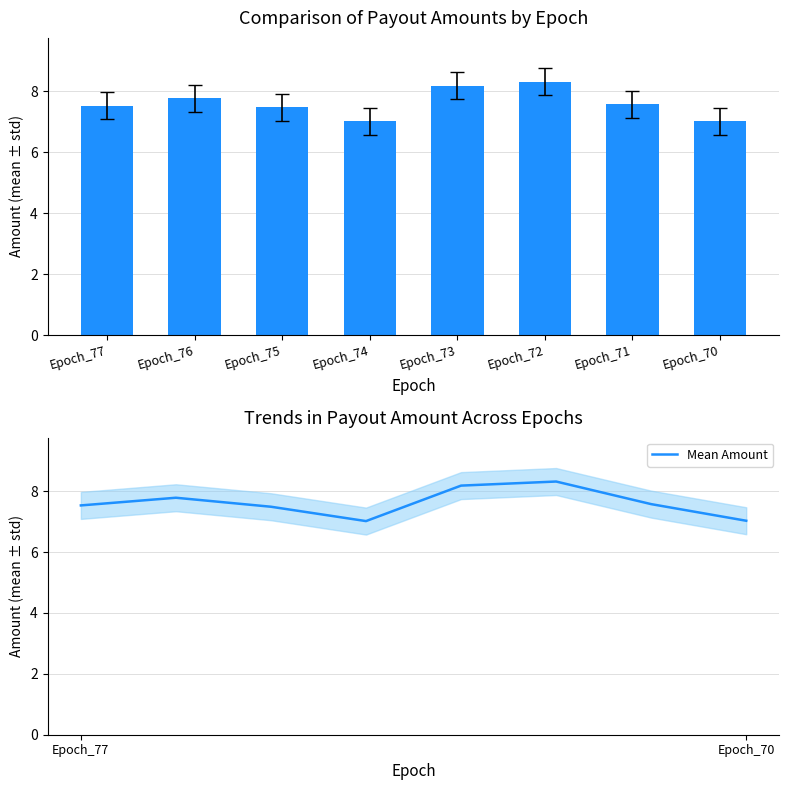

Reading right to left, what are all the values shown in this chart?

Amount: Epoch_70=7.0	Epoch_71=7.6	Epoch_72=8.3	Epoch_73=8.2	Epoch_74=7.0	Epoch_75=7.5	Epoch_76=7.8	Epoch_77=7.5
Mean Amount: Epoch_70=7.0	Epoch_71=7.6	Epoch_72=8.3	Epoch_73=8.2	Epoch_74=7.0	Epoch_75=7.5	Epoch_76=7.8	Epoch_77=7.5